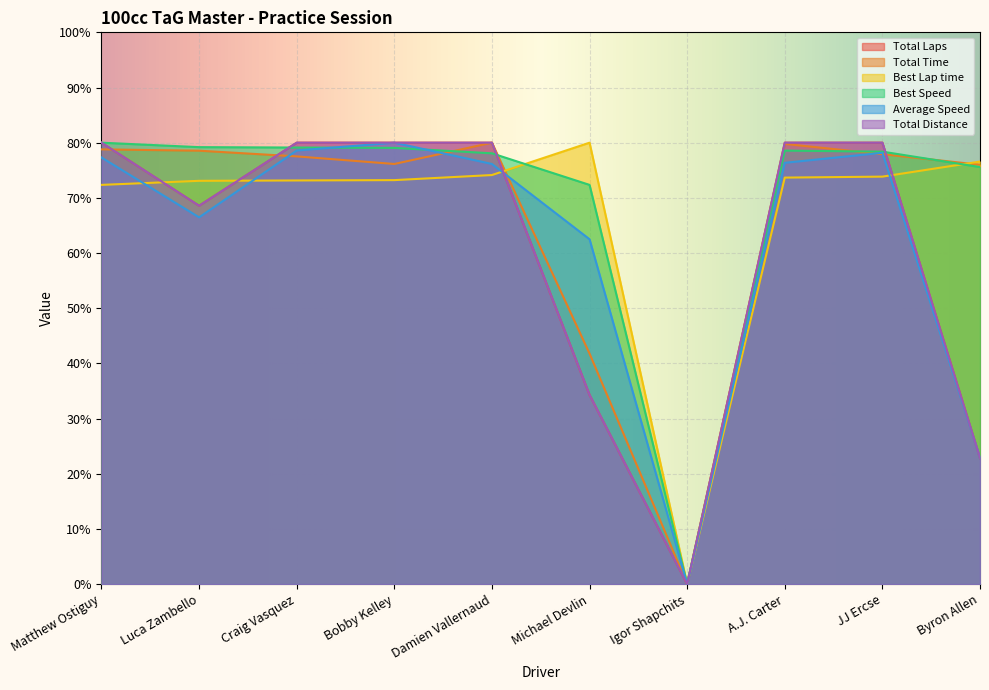

How many positive values does the Best Speed series have?

9